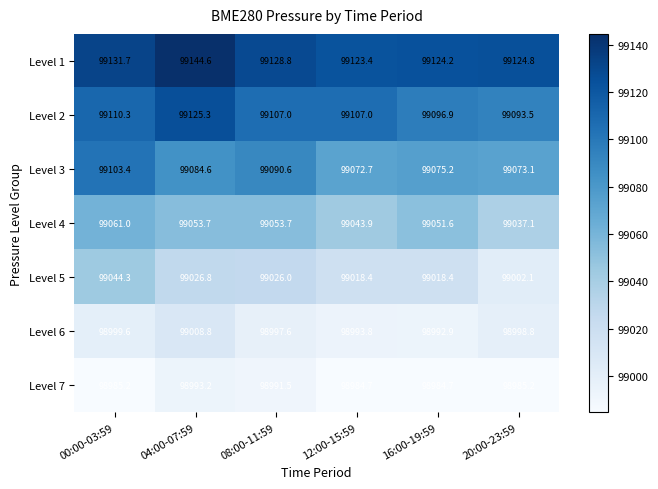

What is the difference between the maximum and minimum values in the Level 2 series?

31.8